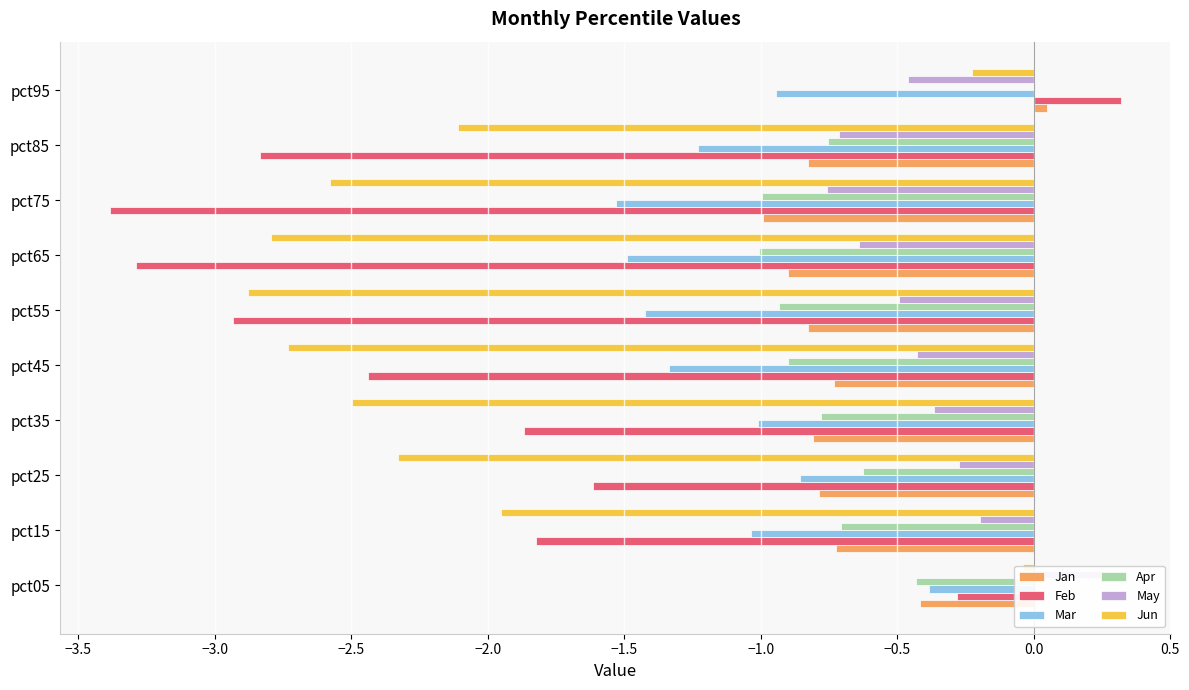

What is the average value of the Jun series?

-2.0